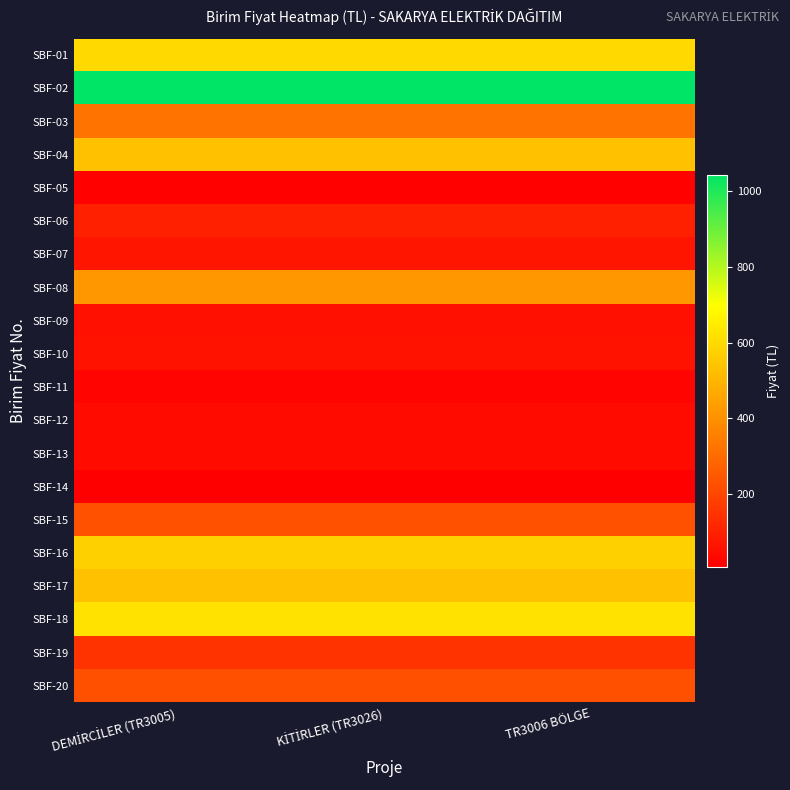

Which has a higher value, KİTİRLER (TR3026) or TR3006 BÖLGE?

KİTİRLER (TR3026)